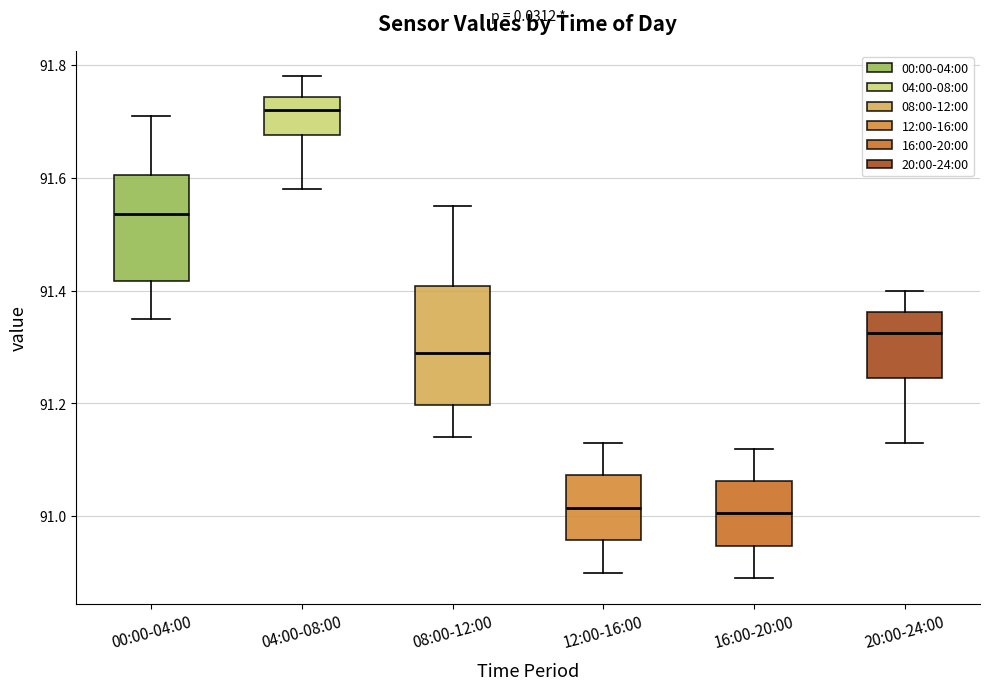

Comparing the boxes themselves (not the whiskers), which one is the tallest?

08:00-12:00